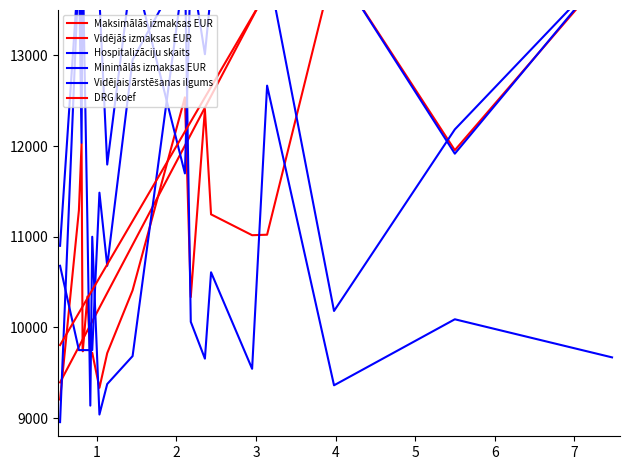

What is the sum of the Hospitalizāciju skaits values at 3 and 5?

25140.0